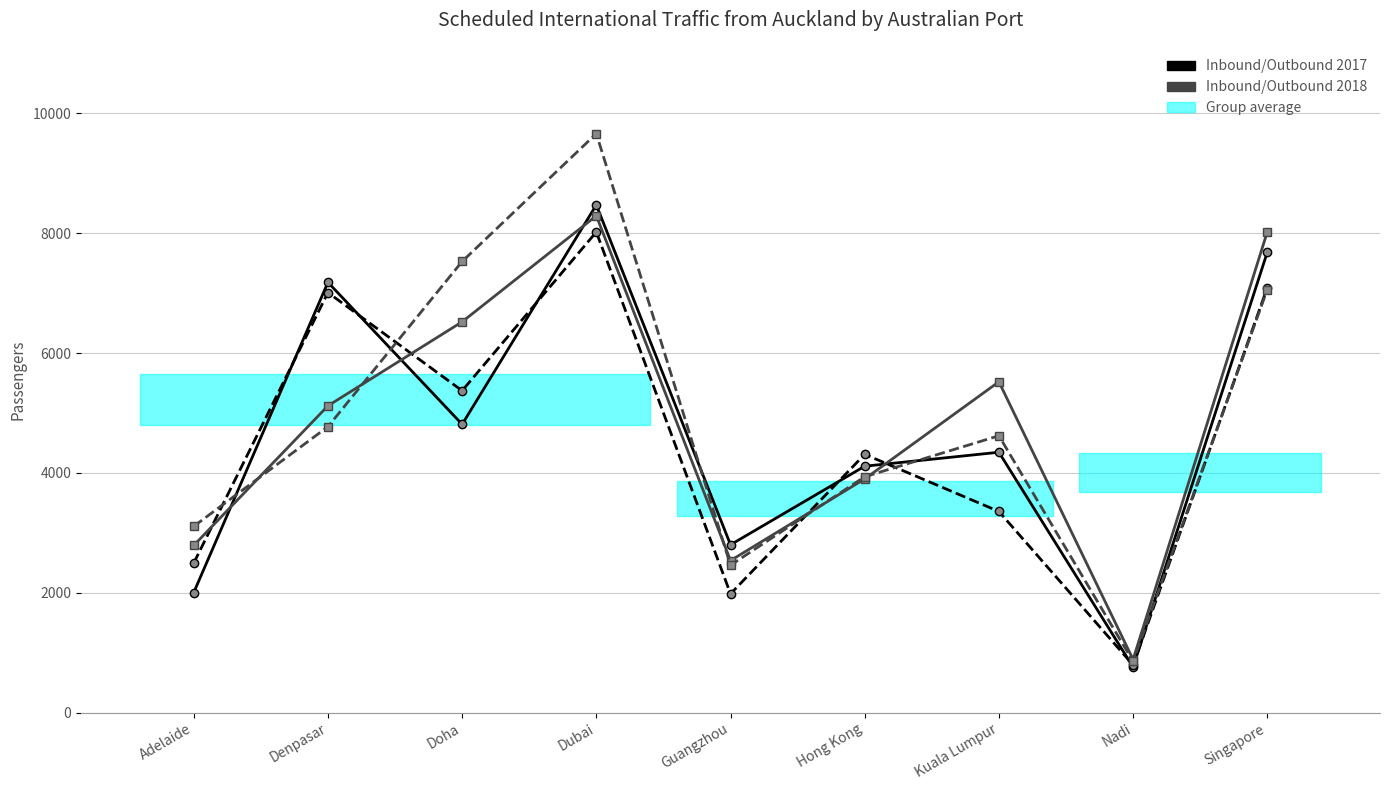

At Nadi, list the series in order from largest to smallest.

Inbound 2018, Outbound 2018, Outbound 2017, Inbound 2017